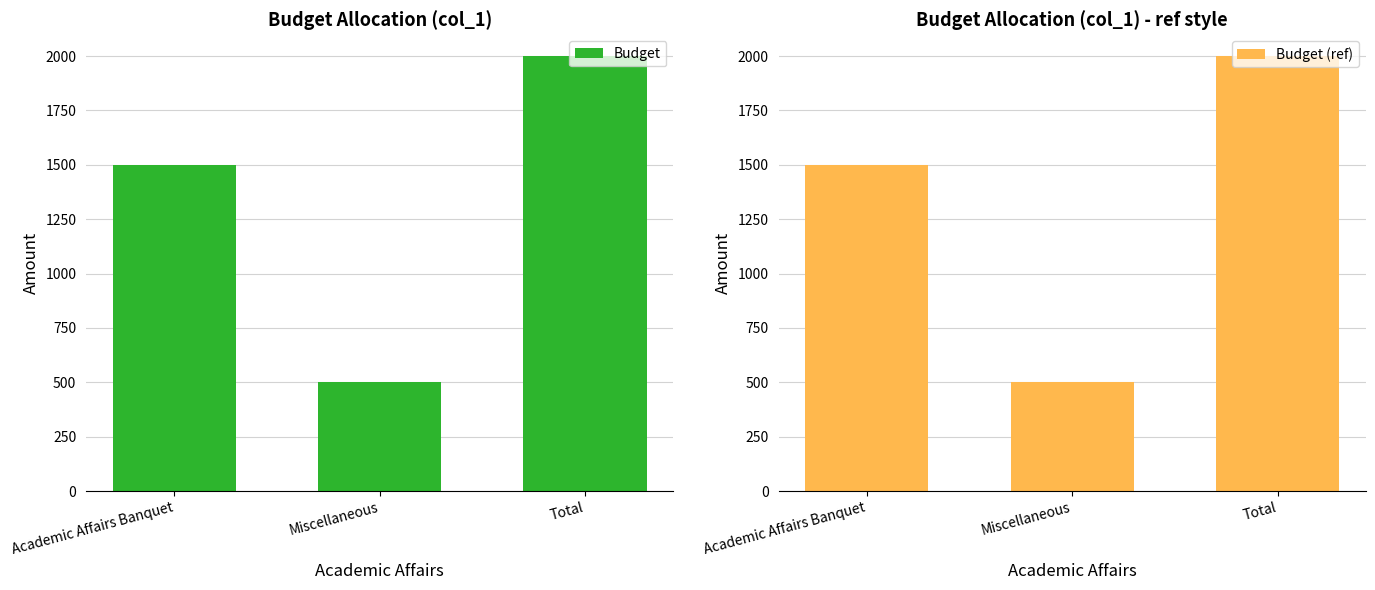

What is the sum of all Budget values?

4000